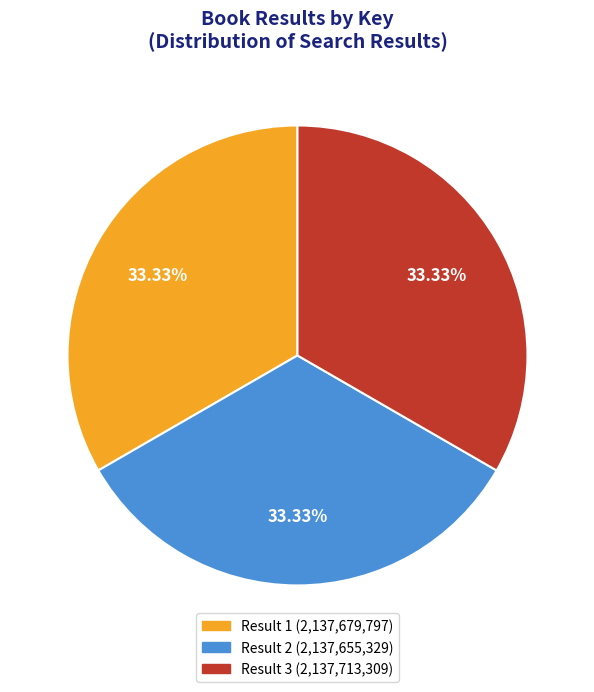

What portion of the pie excludes Result 1?

66.7%